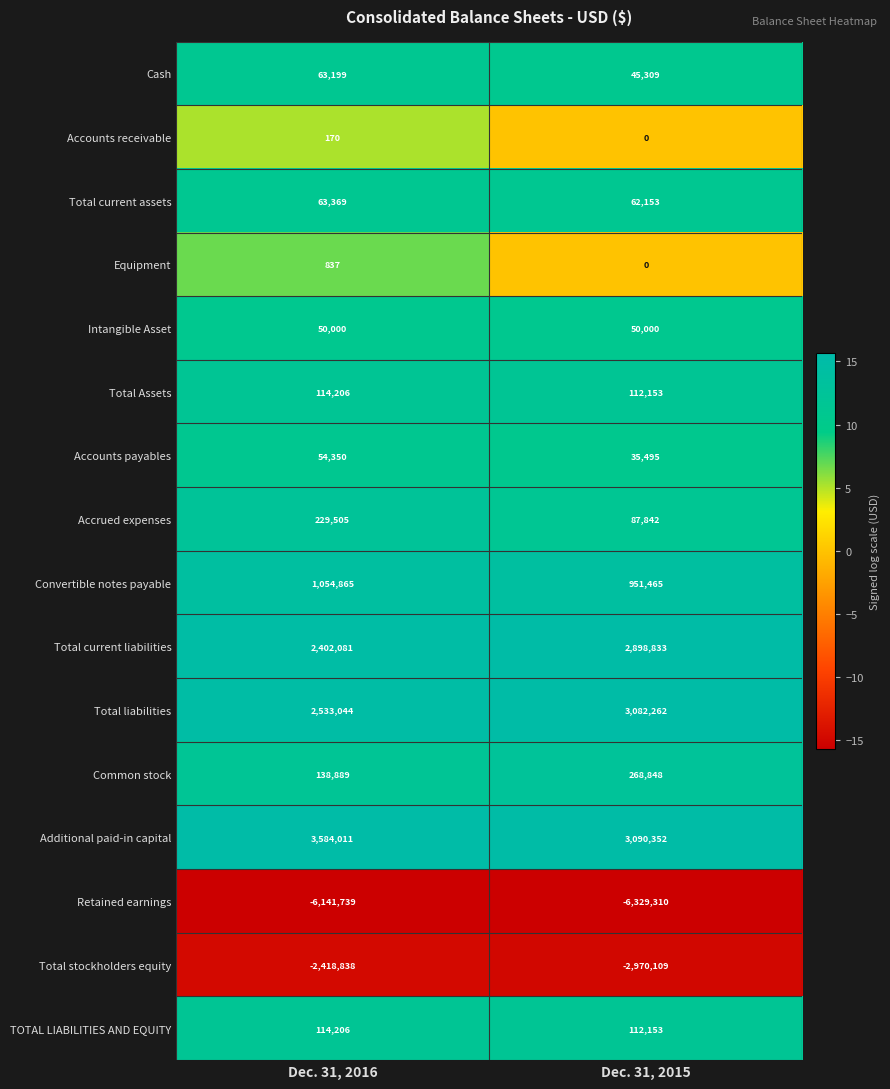

At which category does the chart reach its peak across all series?

Dec. 31, 2016